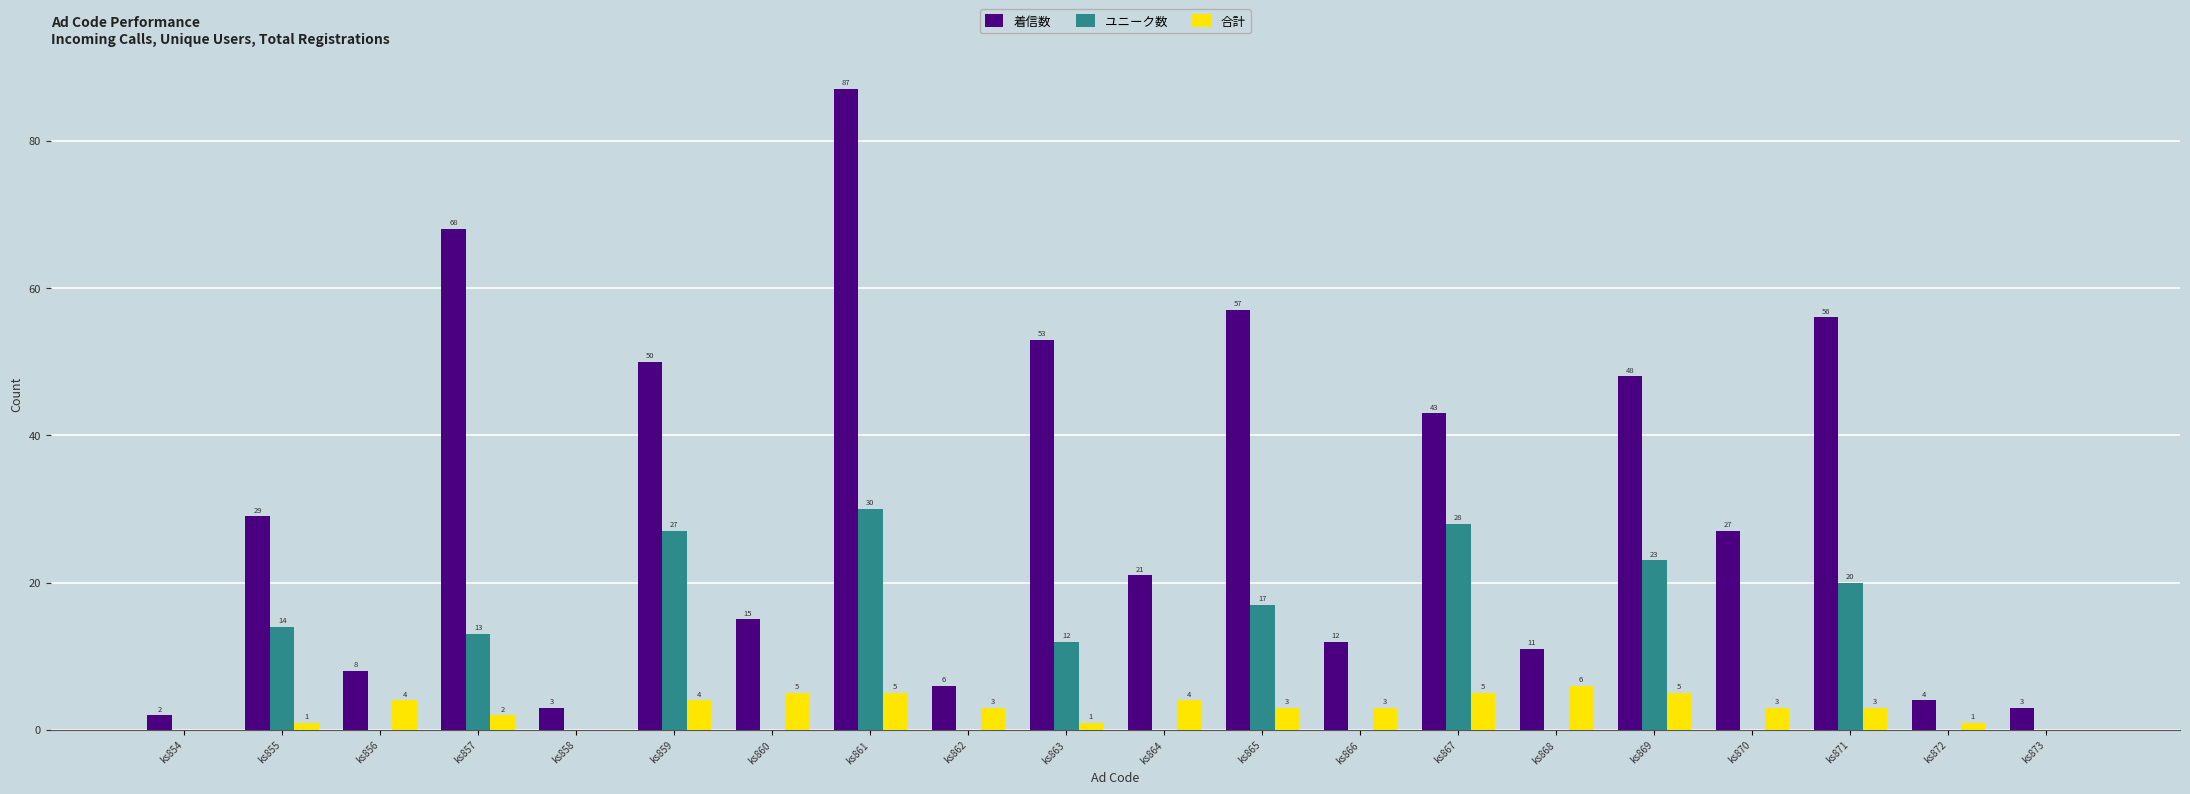

What is the difference between the ユニーク数 values at ks867 and ks868?

28